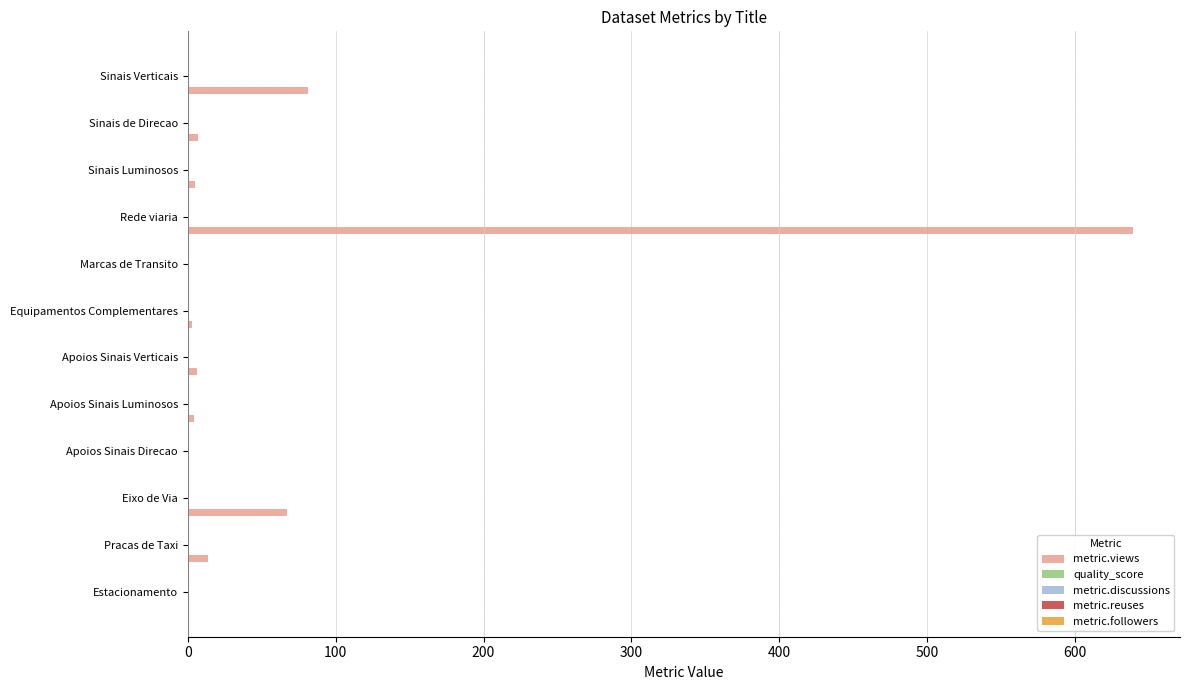

Is it true that metric.views equals 0.0 at Marcas de Transito?

True